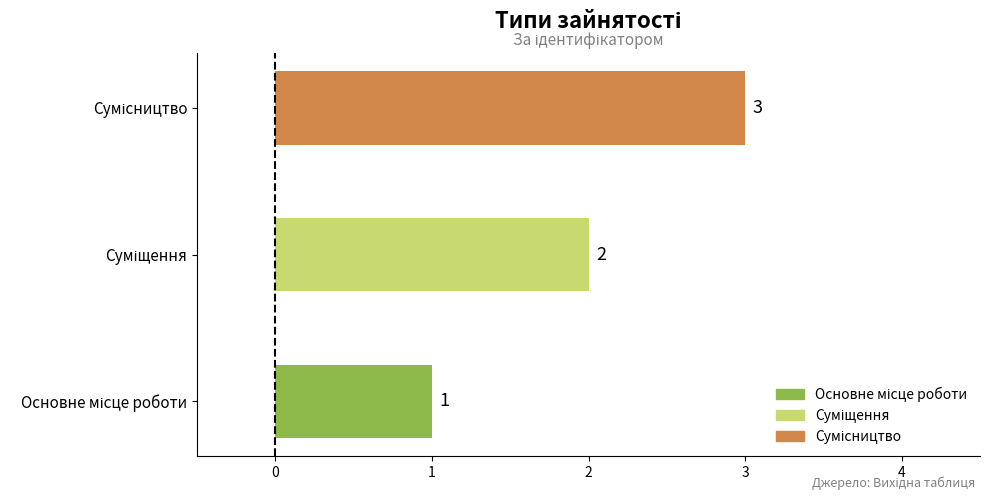

What is the sum of all values?

6